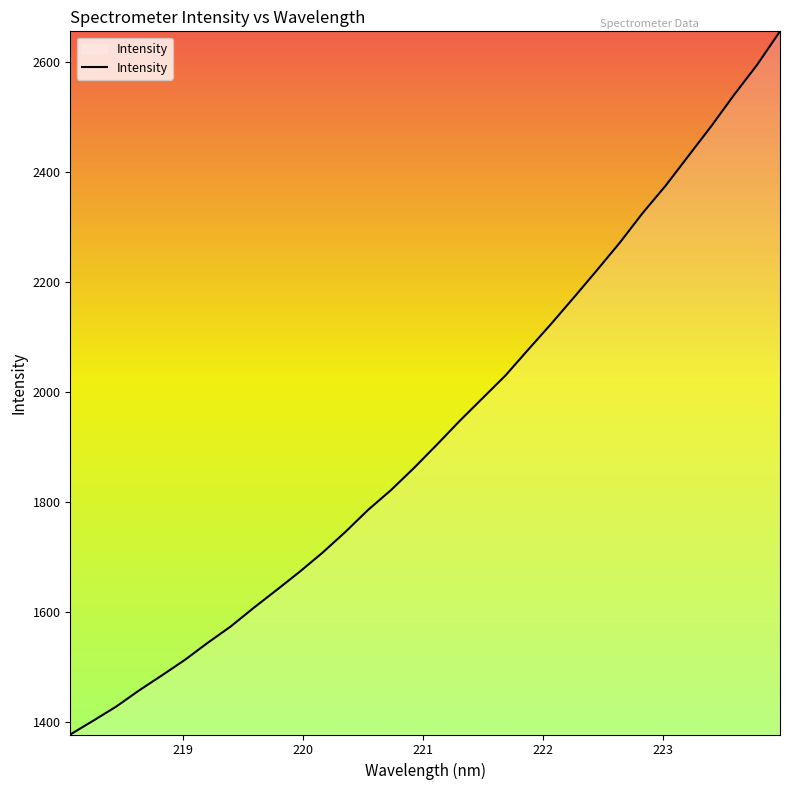

What is the difference between the maximum and minimum values?

1278.7